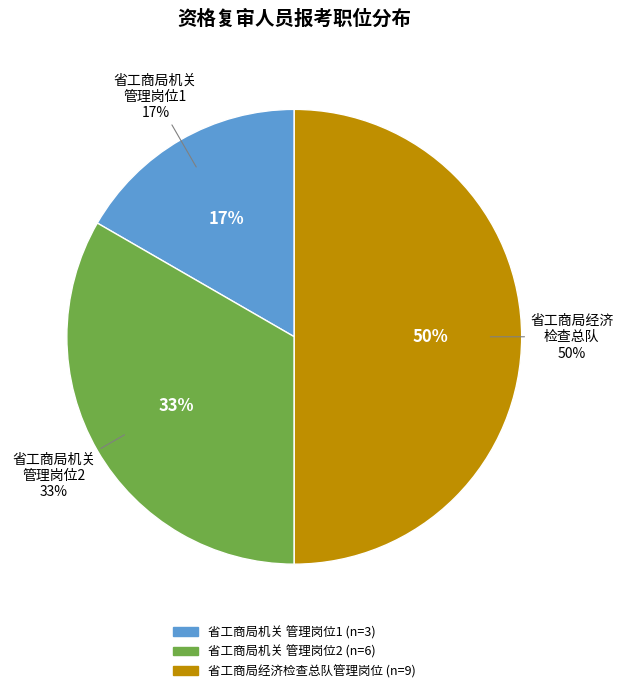

To the nearest percent, what is the difference between the largest and smallest slice percentages?

33%